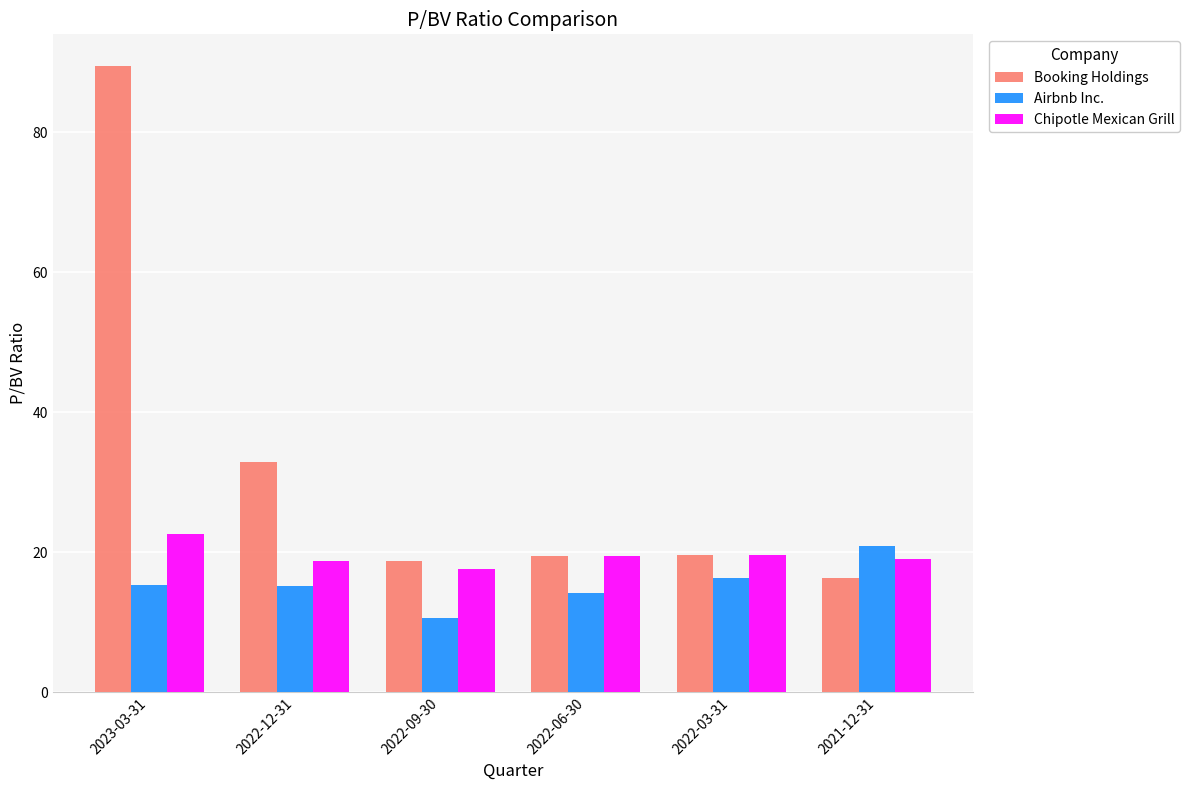

What is the sum of the Airbnb Inc. values at 2023-03-31 and 2021-12-31?

36.2